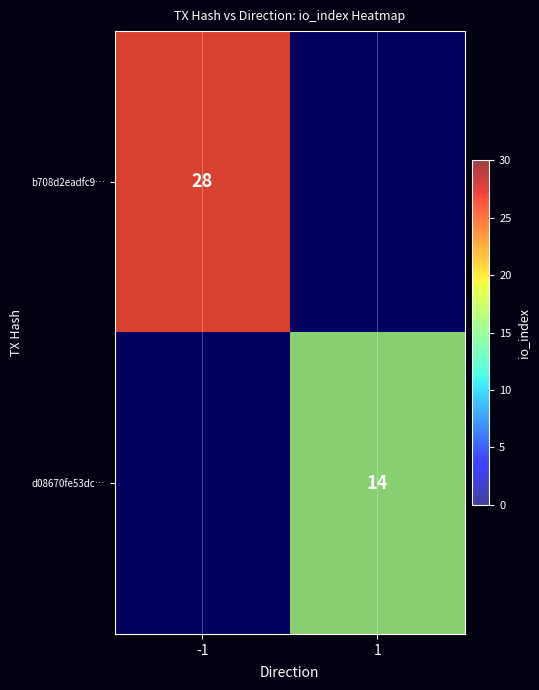

How many values in d08670fe53dc… are above zero?

1